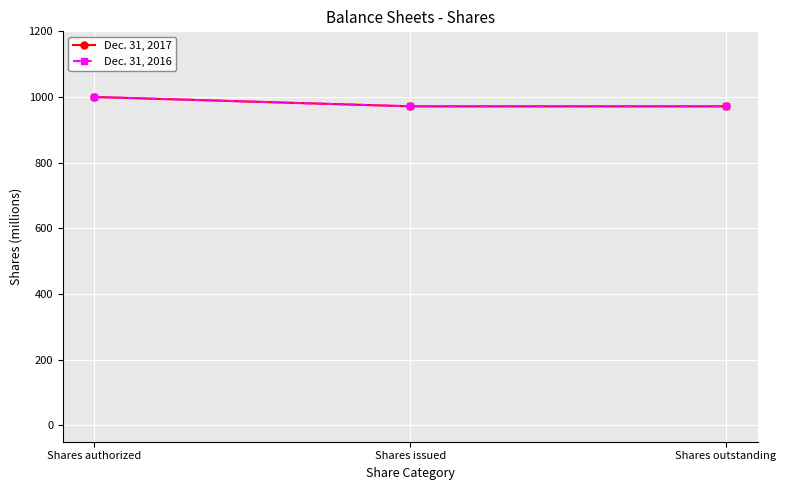

List the labels in order of Dec. 31, 2017 value, smallest first.

Shares issued, Shares outstanding, Shares authorized